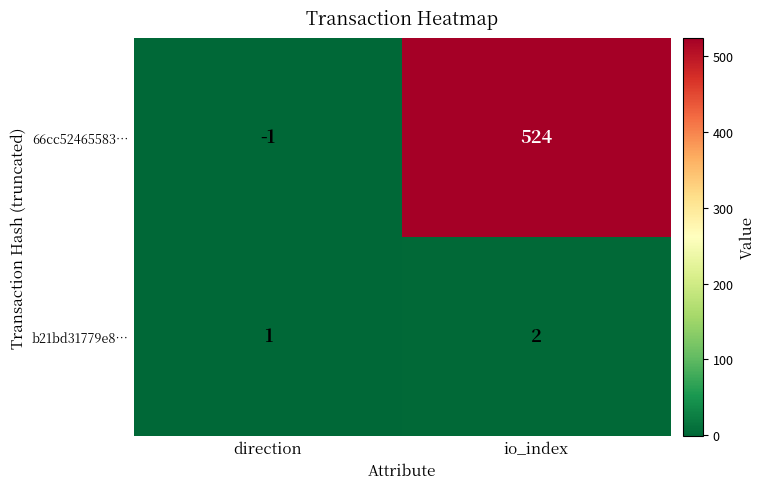

What is the total value across all series at io_index?

526